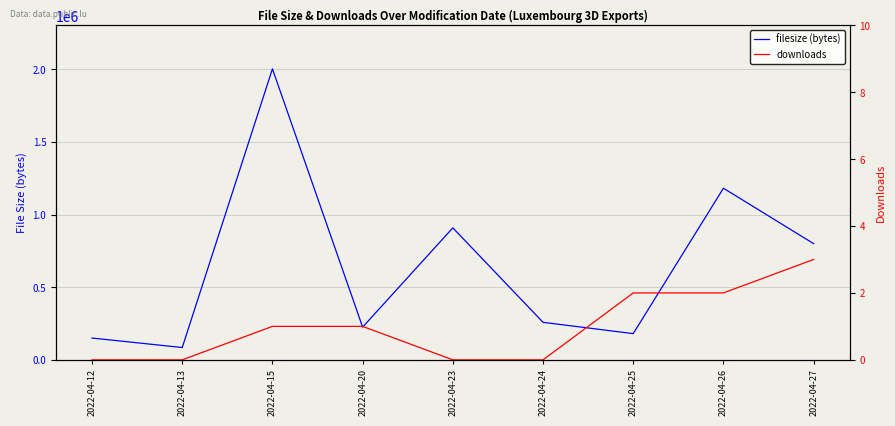

Which has a higher value, 2022-04-13 or 2022-04-15?

2022-04-15